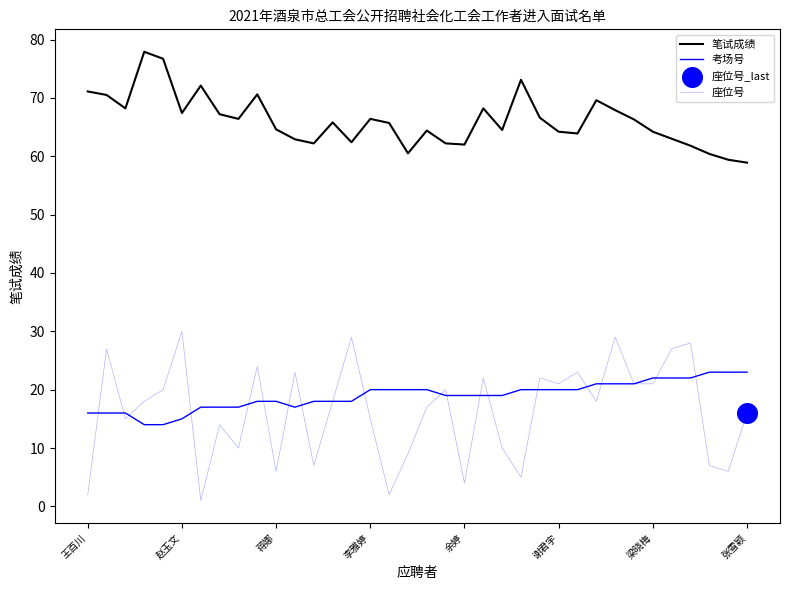

At which category is the sum across all series the highest?

28